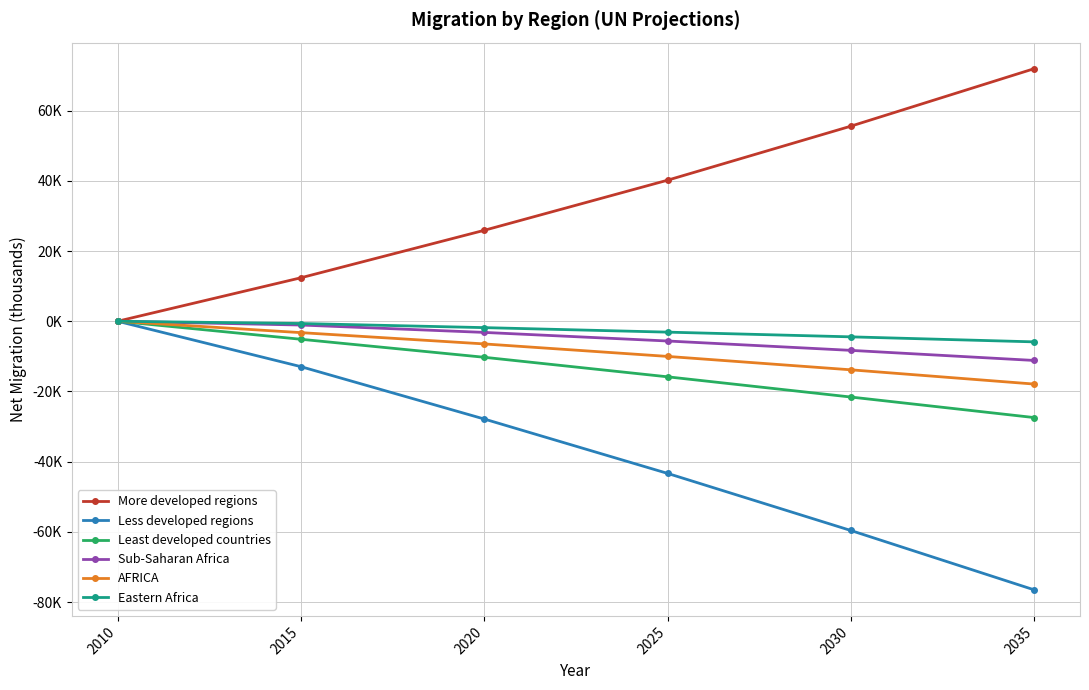

What is the sum of all AFRICA values?

-51419.6